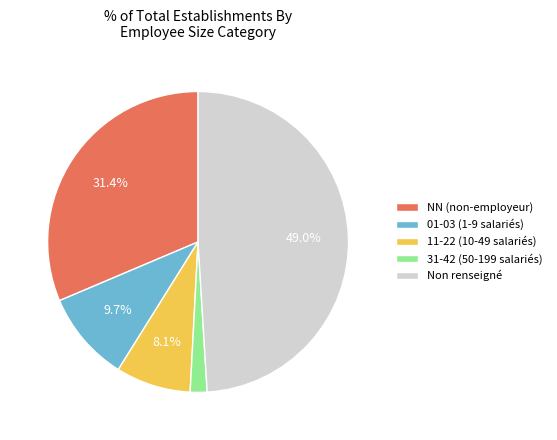

Rank the categories by value from lowest to highest.

31-42 (50-199 salariés), 11-22 (10-49 salariés), 01-03 (1-9 salariés), NN (non-employeur), Non renseigné